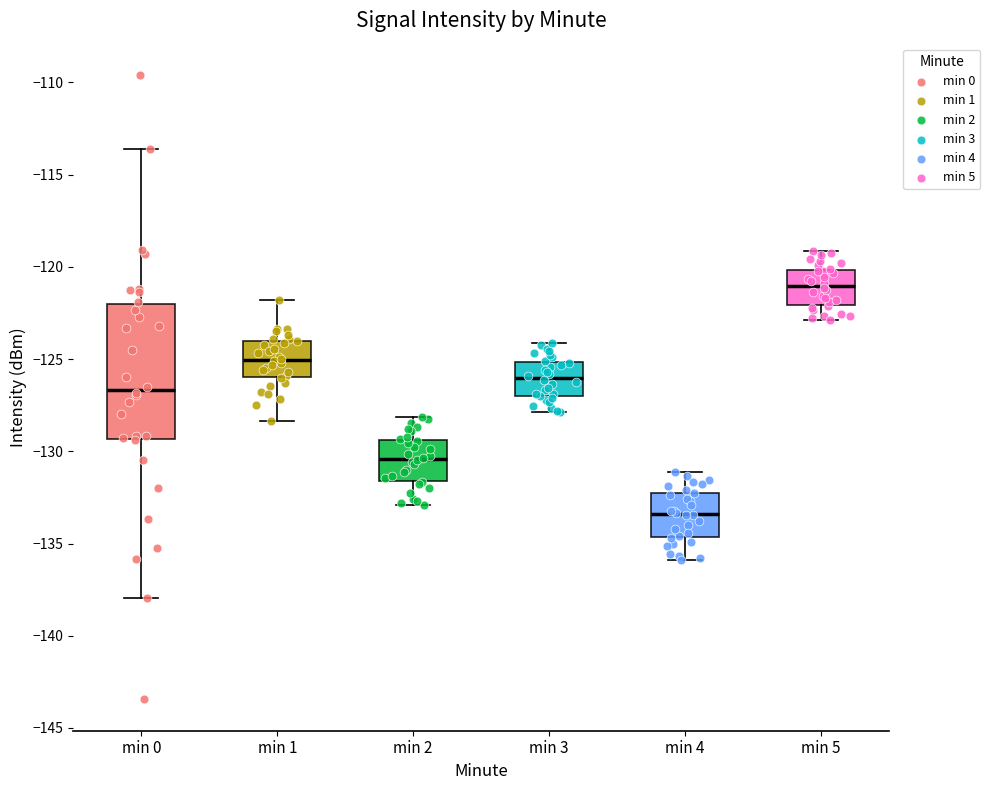

Which box has the lowest median line?

min 4